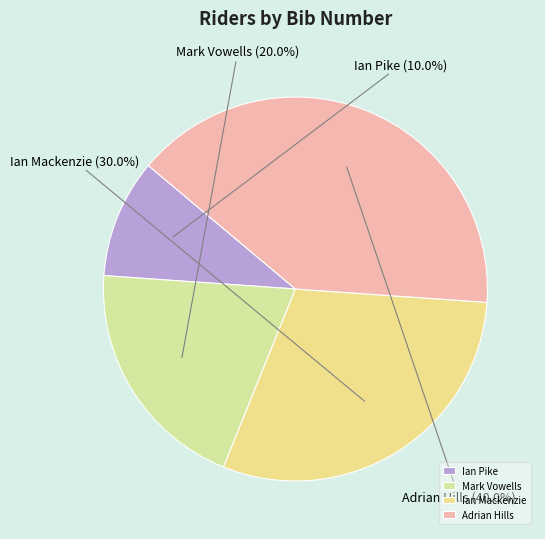

How many slices are in this pie chart?

4